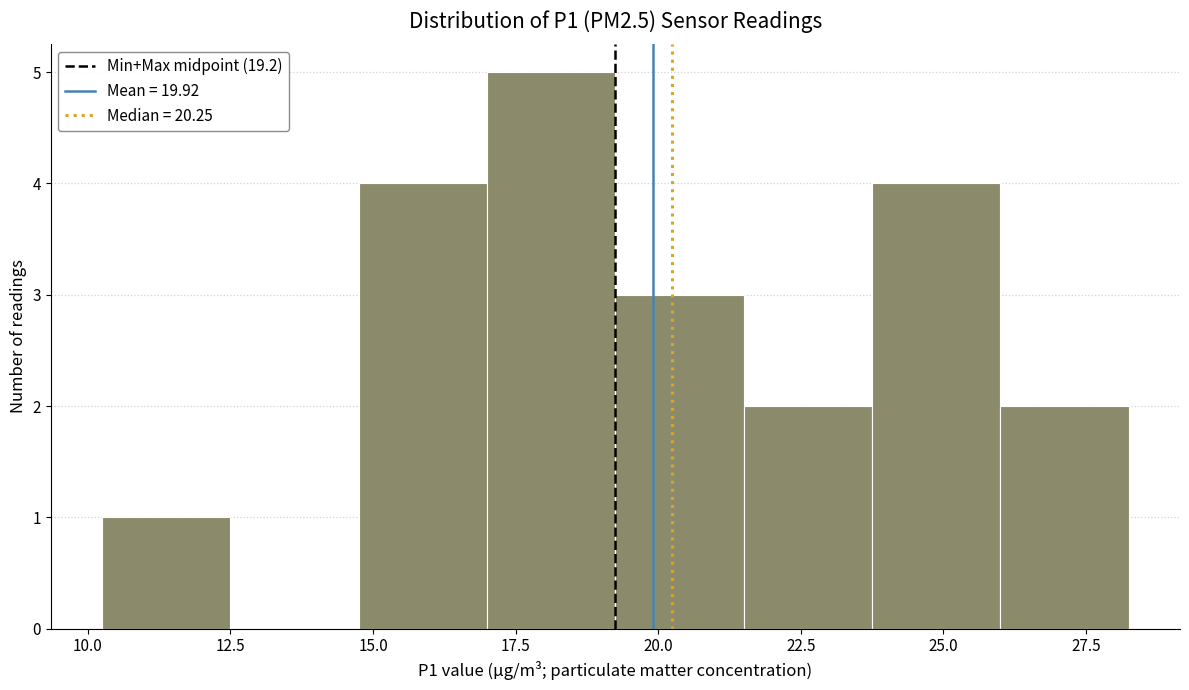

Reading left to right, transcribe this chart: for each bar, give the range it covers on the x-axis and its height. Neither the bar edges nor the heights are printed on the chart, so give them approximately, as read against the axes.

10.25 to 12.50: 1
12.50 to 14.75: 0
14.75 to 17.00: 4
17.00 to 19.25: 5
19.25 to 21.50: 3
21.50 to 23.75: 2
23.75 to 26.00: 4
26.00 to 28.25: 2